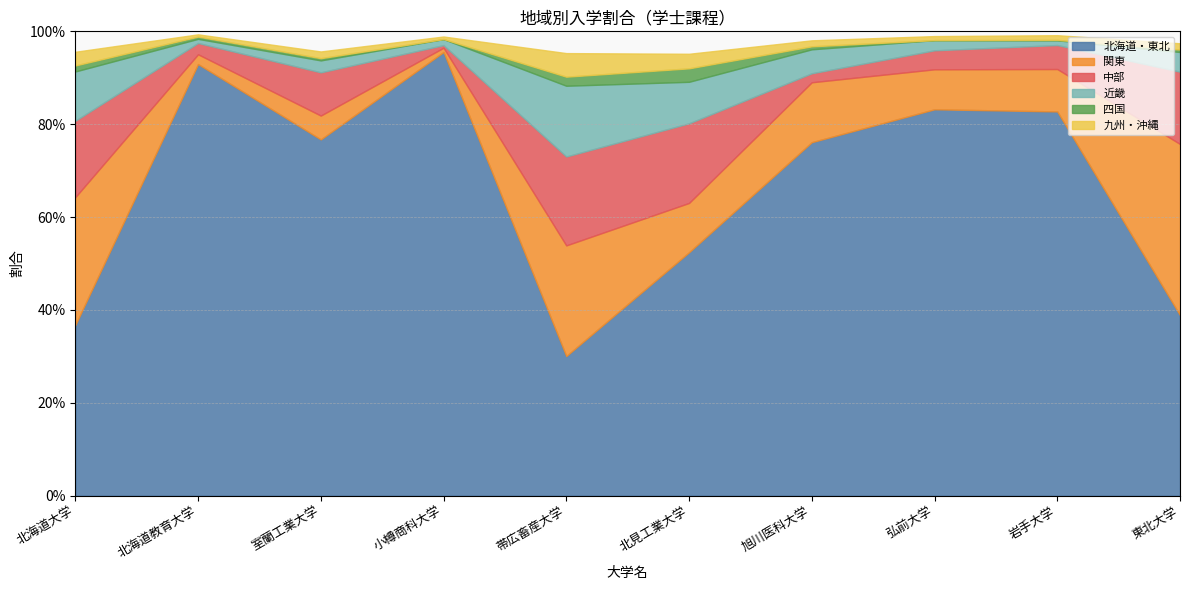

What is the difference between the maximum and second lowest values in the 関東 series?

0.3